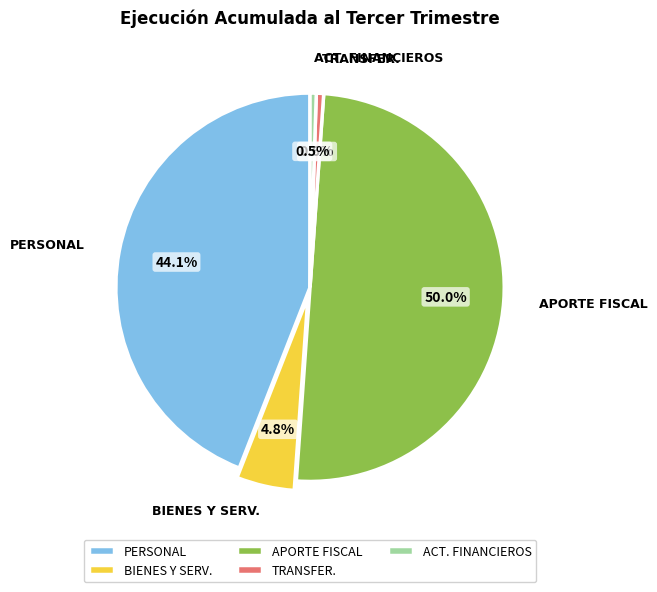

Is the sum of BIENES Y SERV. and PERSONAL greater than half?

No